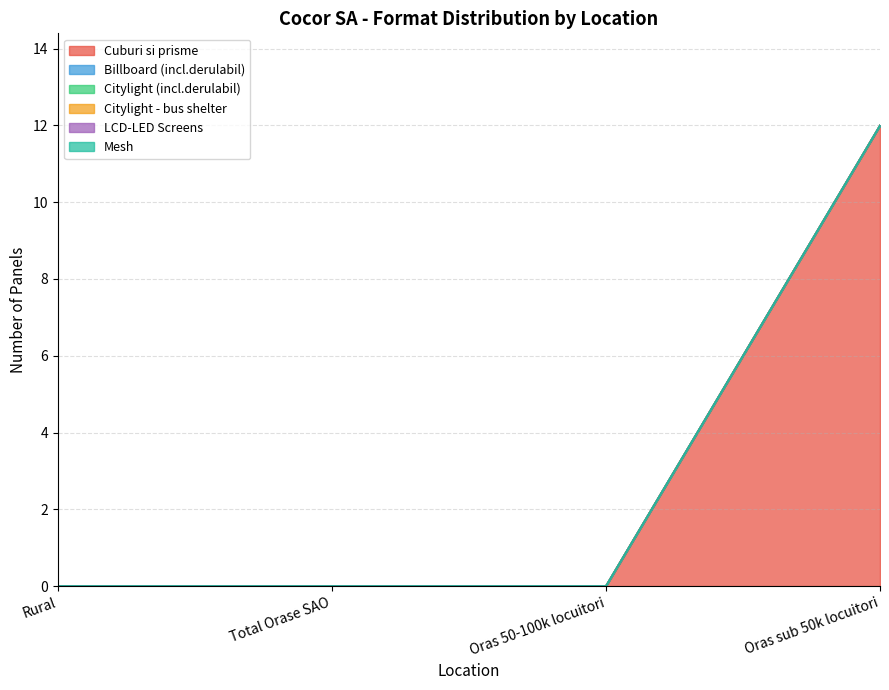

At which label does Mesh reach its minimum?

Rural